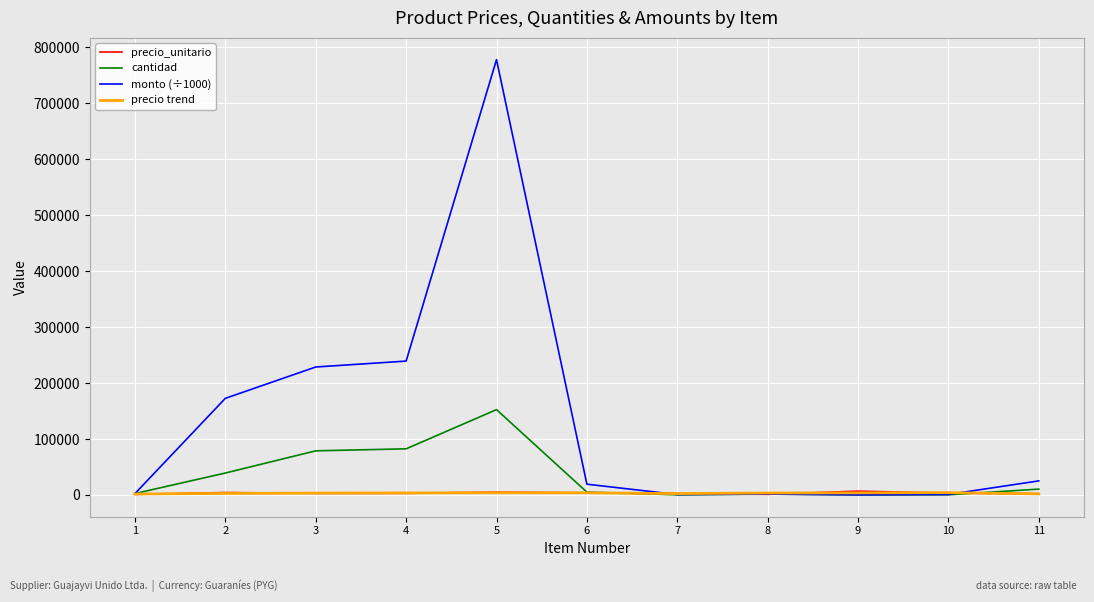

At which category is the sum across all series the highest?

5